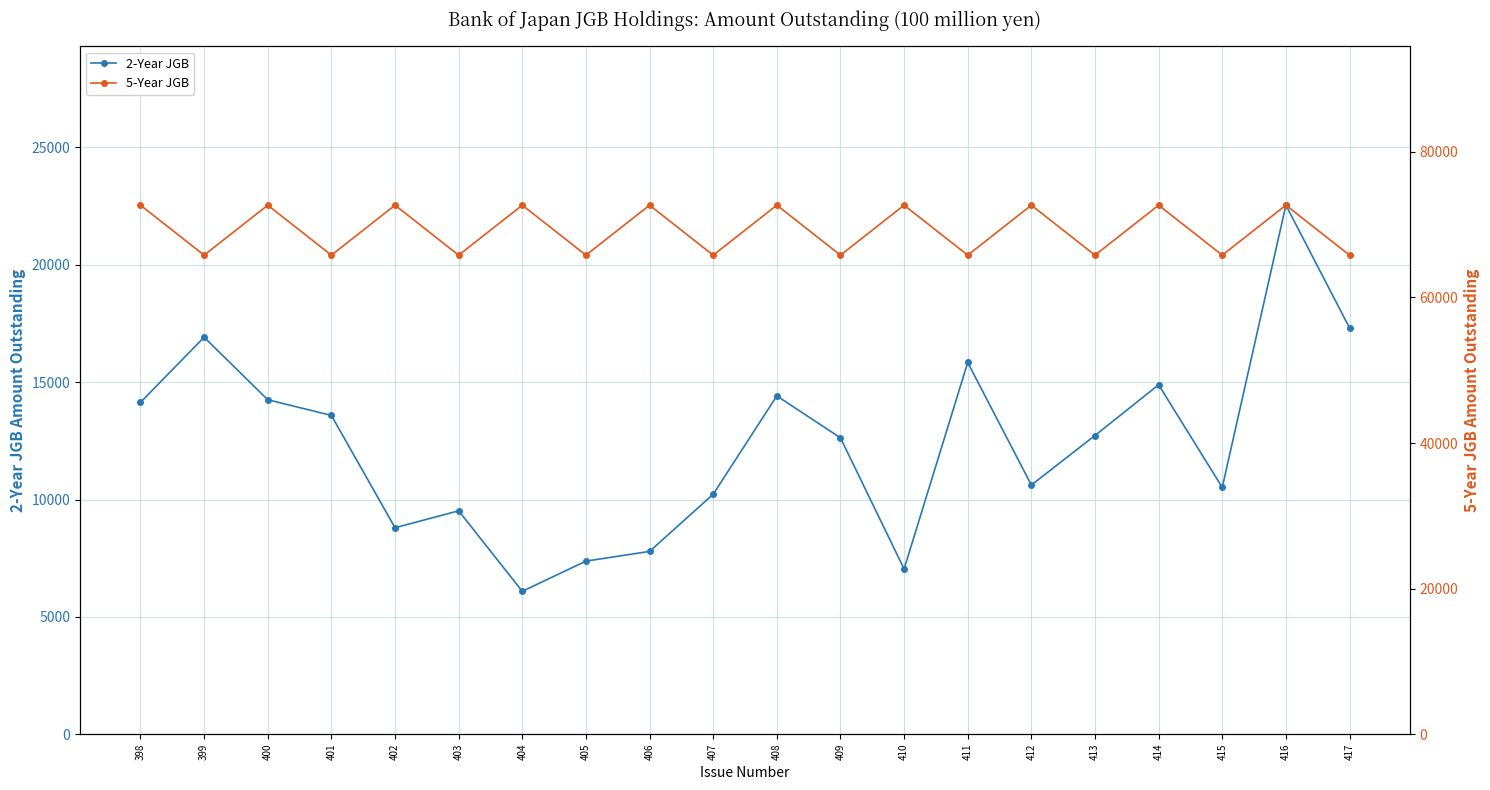

Reading left to right, extract all data points from this chart.

2-Year JGB: 14139	16915	14251	13584	8798	9519	6089	7376	7789	10225	14415	12629	7042	15839	10617	12728	14890	10517	22542	17314
5-Year JGB: 72681	65811	72681	65811	72681	65811	72681	65811	72681	65811	72681	65811	72681	65811	72681	65811	72681	65811	72681	65811